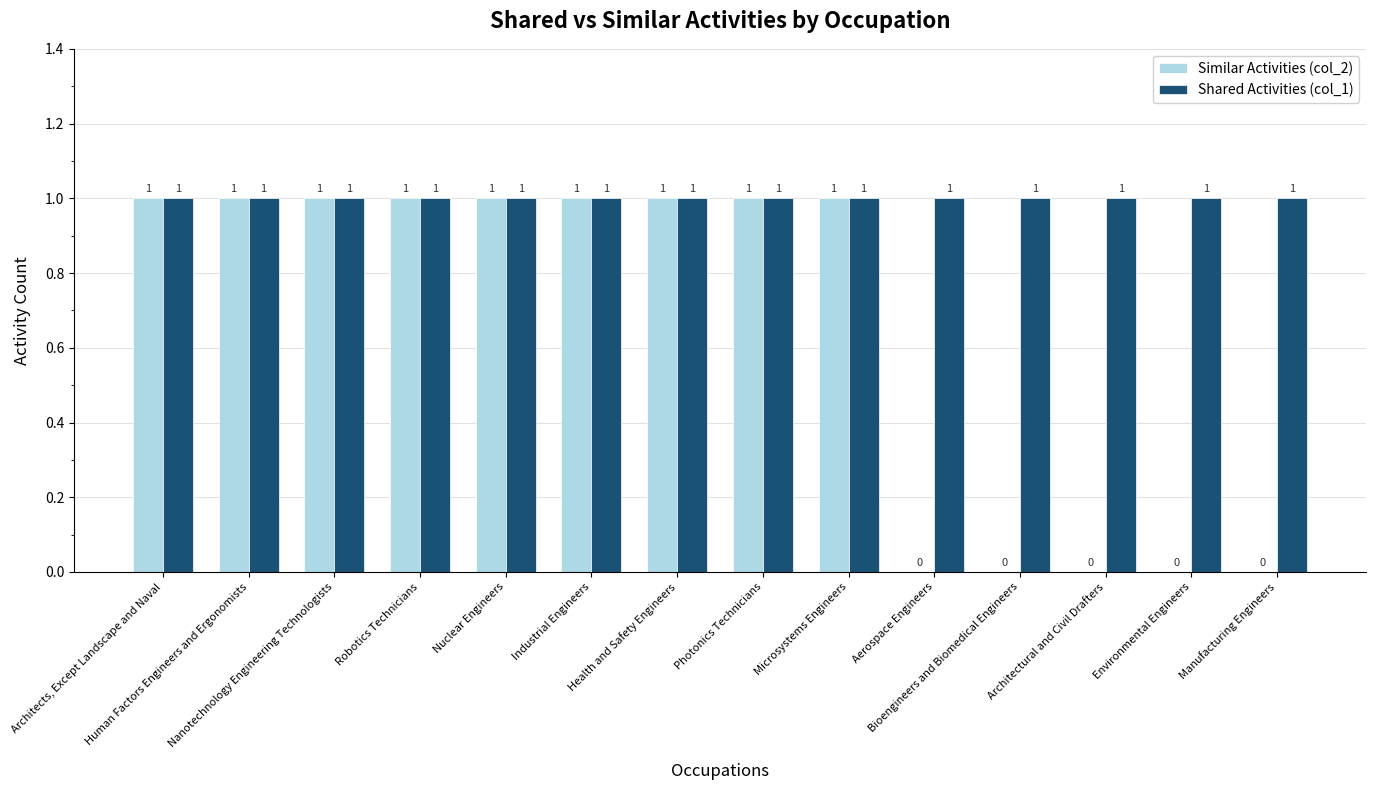

What is the sum of all Similar Activities (col_2) values?

9